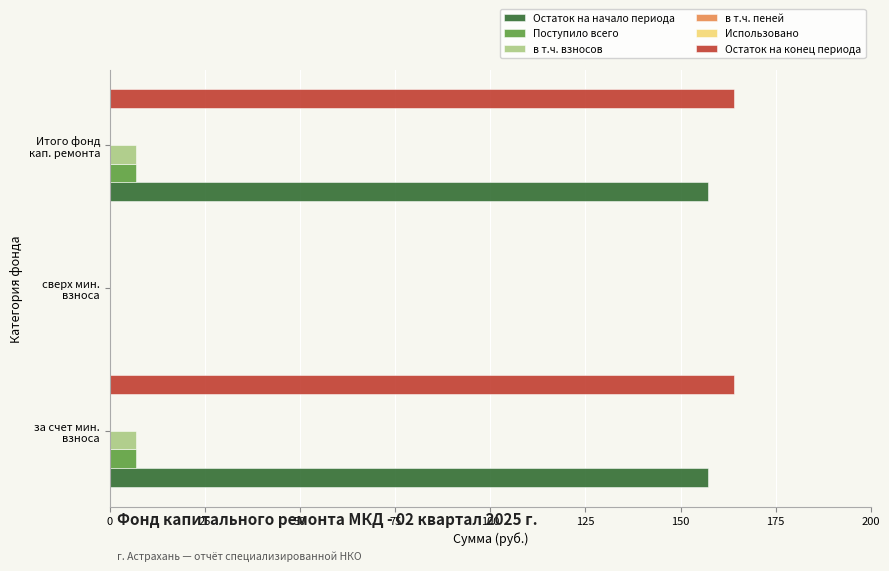

What is the sum of all Остаток на начало периода values?

314.3